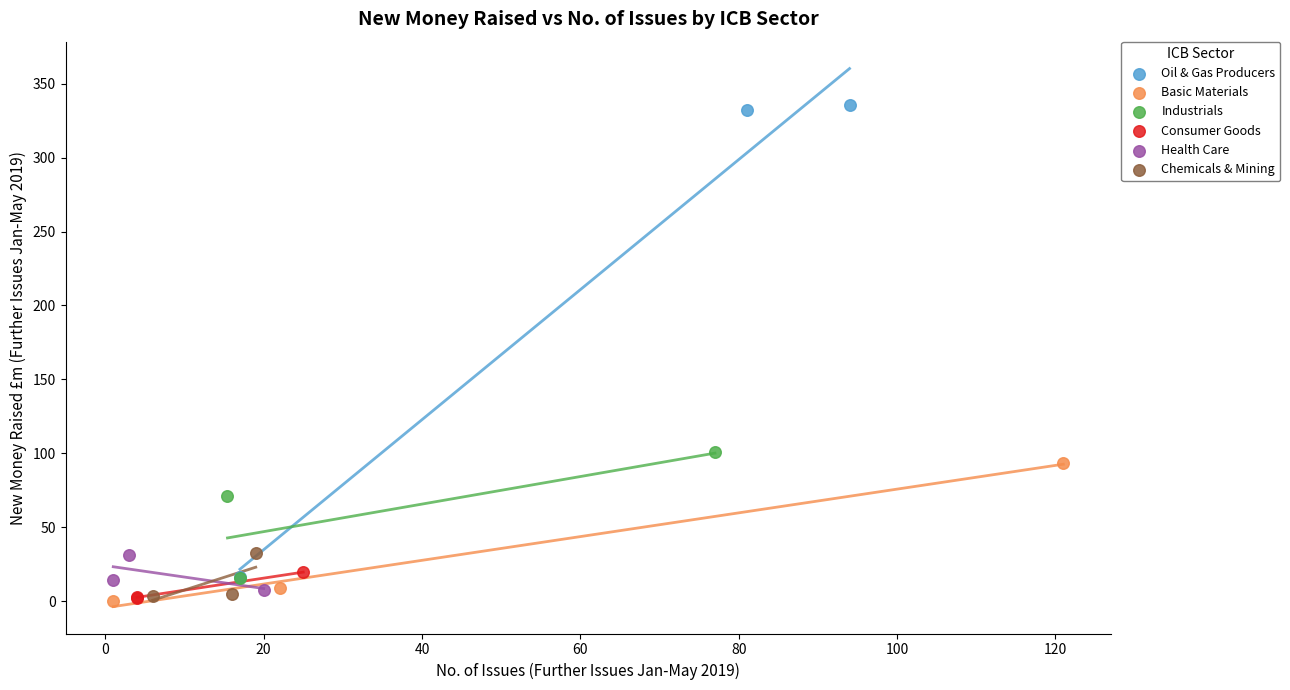

What are all the series names shown in the legend?

Oil & Gas Producers, Basic Materials, Industrials, Consumer Goods, Health Care, Chemicals & Mining